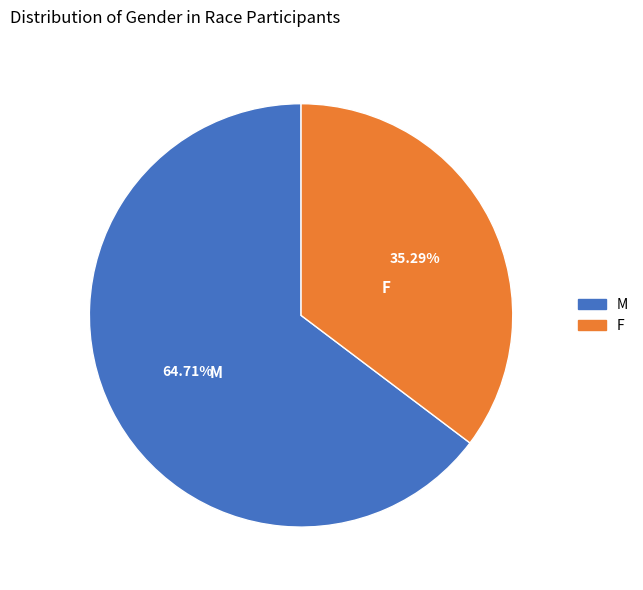

What is the largest slice in the pie chart?

M